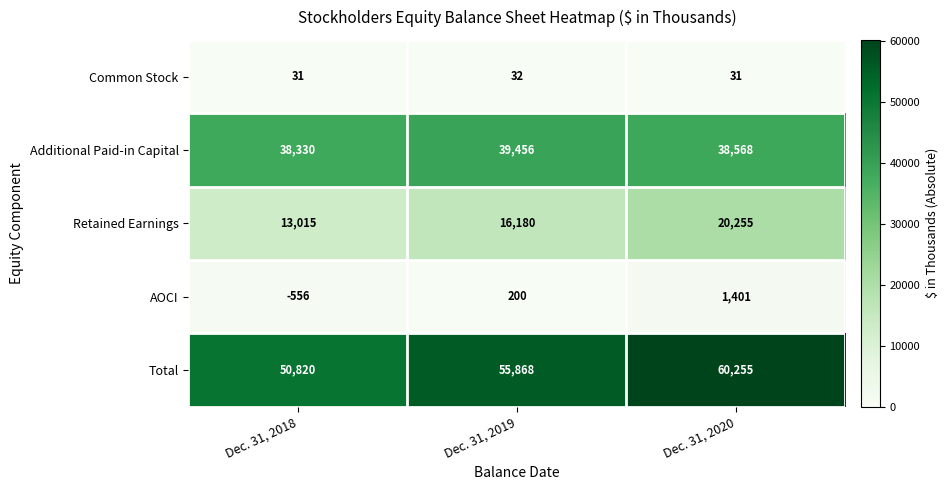

Which label corresponds to the smallest value in the chart?

Dec. 31, 2018